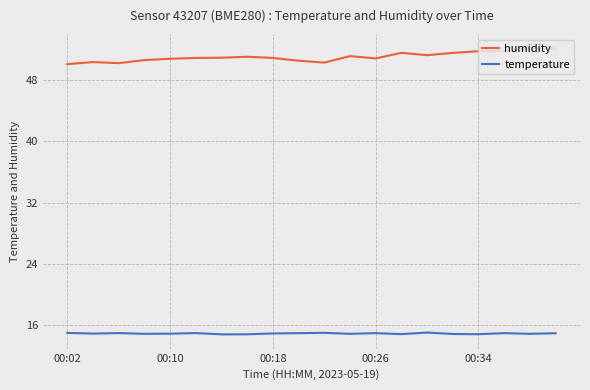

List the series in order of their overall mean, highest first.

humidity, temperature